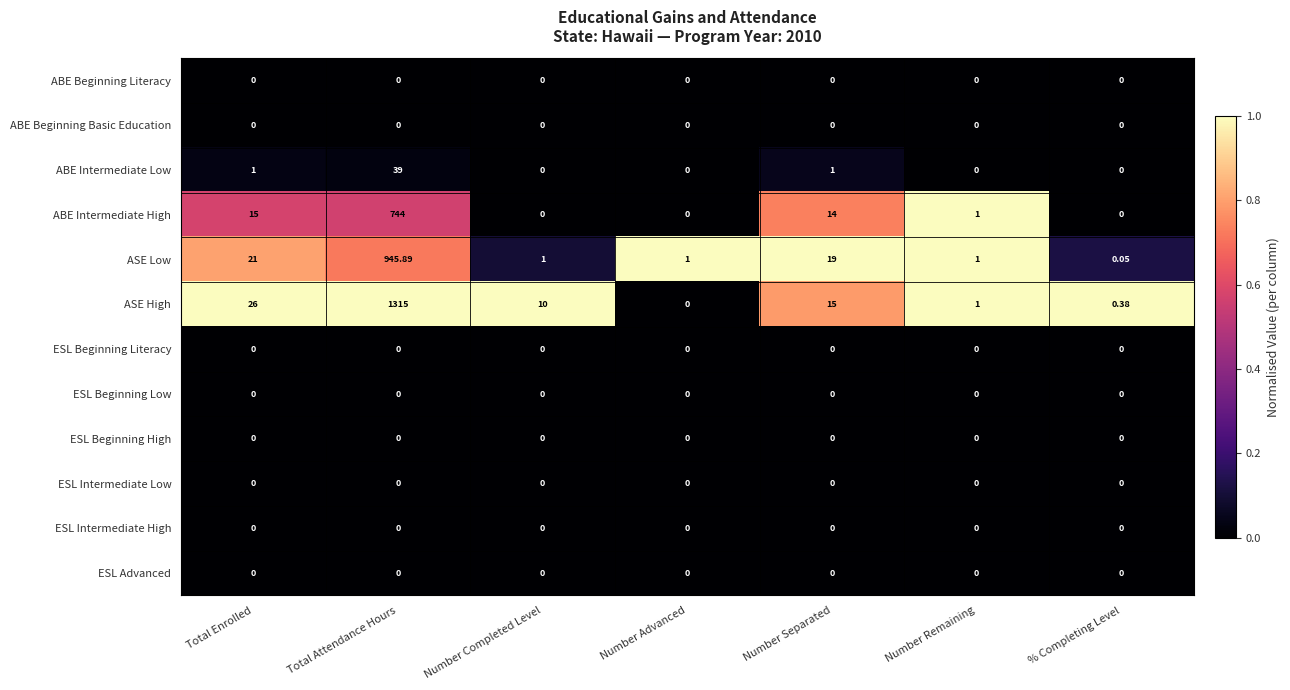

Between Total Enrolled and Number Separated, which series saw the biggest shift?

ASE High